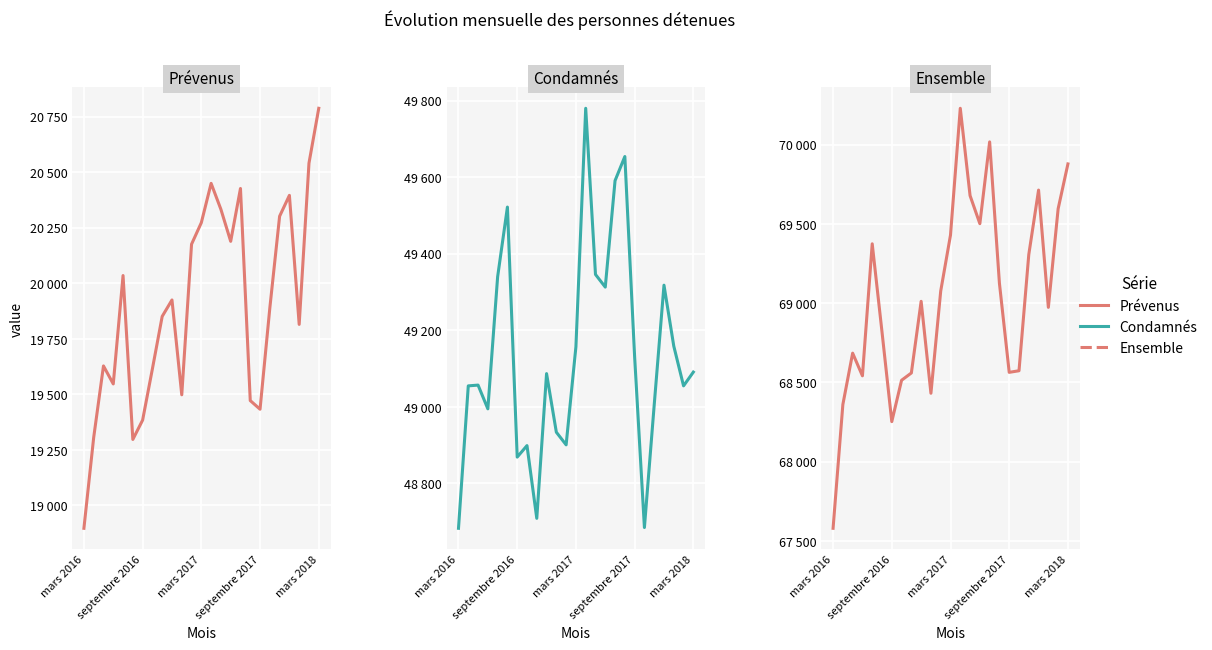

How many series are shown in this chart?

3